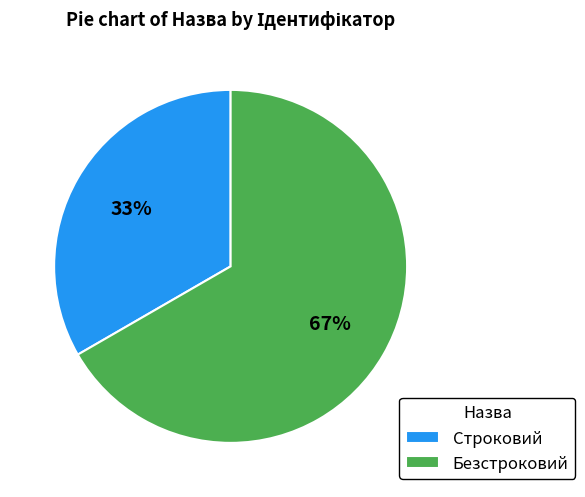

How many slices are in this pie chart?

2